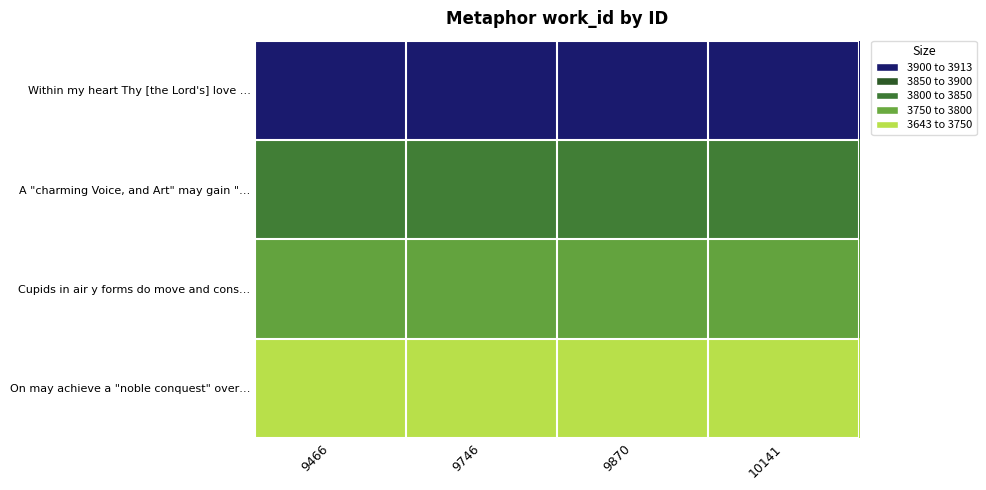

Reading left to right, transcribe all the data shown in this chart.

Within my heart Thy [the Lord's] love …: 9466=3643	9746=3643	9870=3643	10141=3643
A "charming Voice, and Art" may gain "…: 9466=3785	9746=3785	9870=3785	10141=3785
Cupids in air y forms do move and cons…: 9466=3836	9746=3836	9870=3836	10141=3836
On may achieve a "noble conquest" over…: 9466=3913	9746=3913	9870=3913	10141=3913